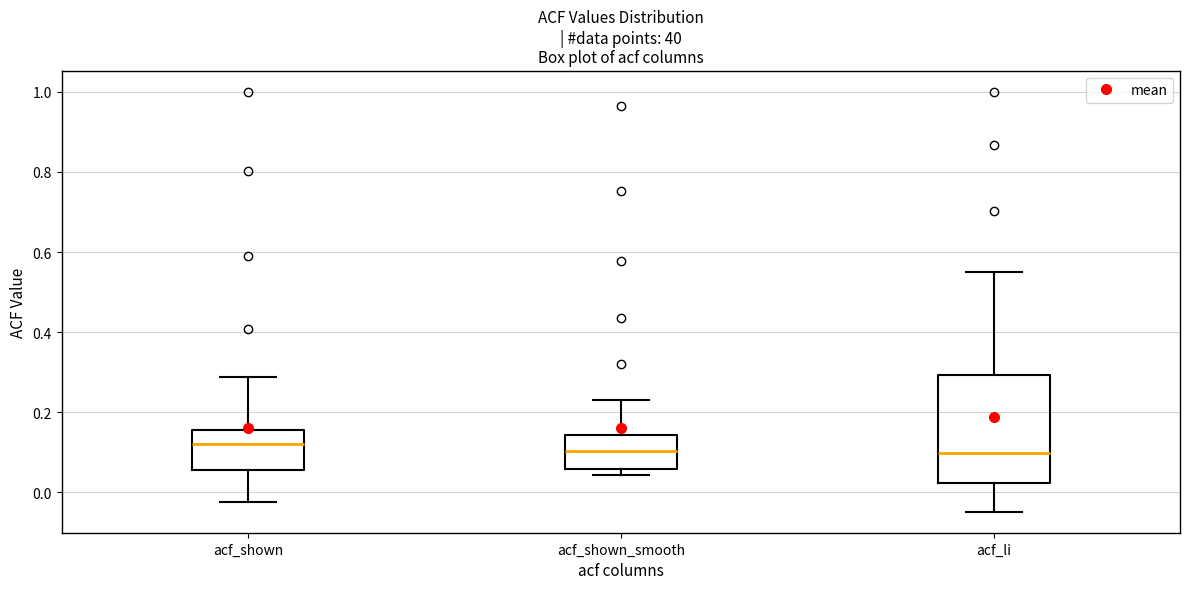

Reading left to right, transcribe this box plot: for each box, give where its median line is, the range the box spans, and where its two whiskers end, as read against the y-axis. The values are not printed on the chart, so give them approximately, as read against the axis.

acf_shown: median 0.12, box 0.06 to 0.16, whiskers -0.02 to 0.28
acf_shown_smooth: median 0.10, box 0.06 to 0.14, whiskers 0.04 to 0.24
acf_li: median 0.10, box 0.02 to 0.30, whiskers -0.04 to 0.54